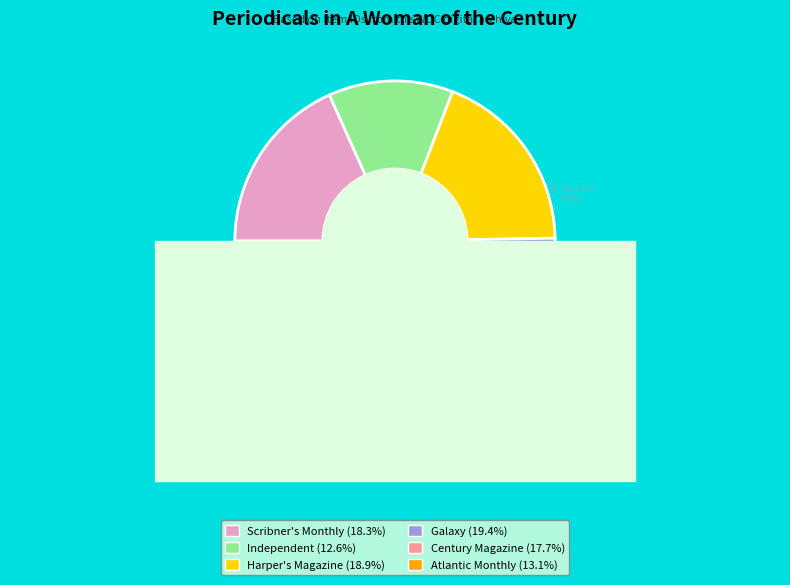

To the nearest percent, what portion does Harper's Magazine represent?

19%